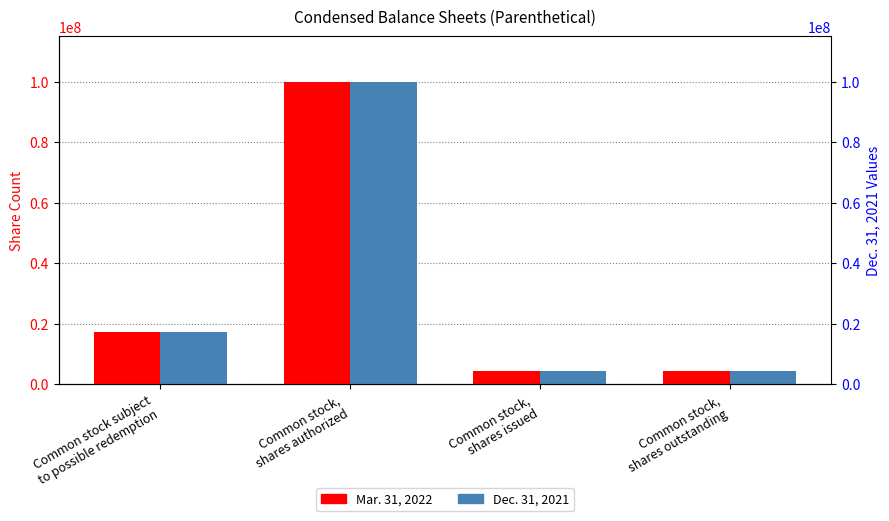

Rank the categories by Mar. 31, 2022 value from highest to lowest.

Common stock,
shares authorized, Common stock subject
to possible redemption, Common stock,
shares issued, Common stock,
shares outstanding